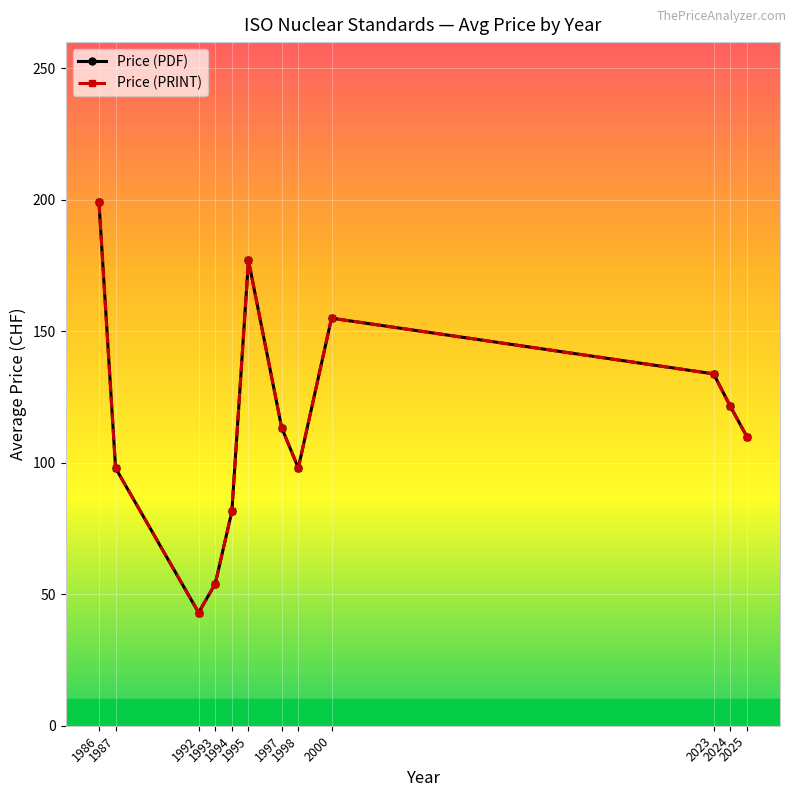

At how many categories does at least one series exceed 169?

2